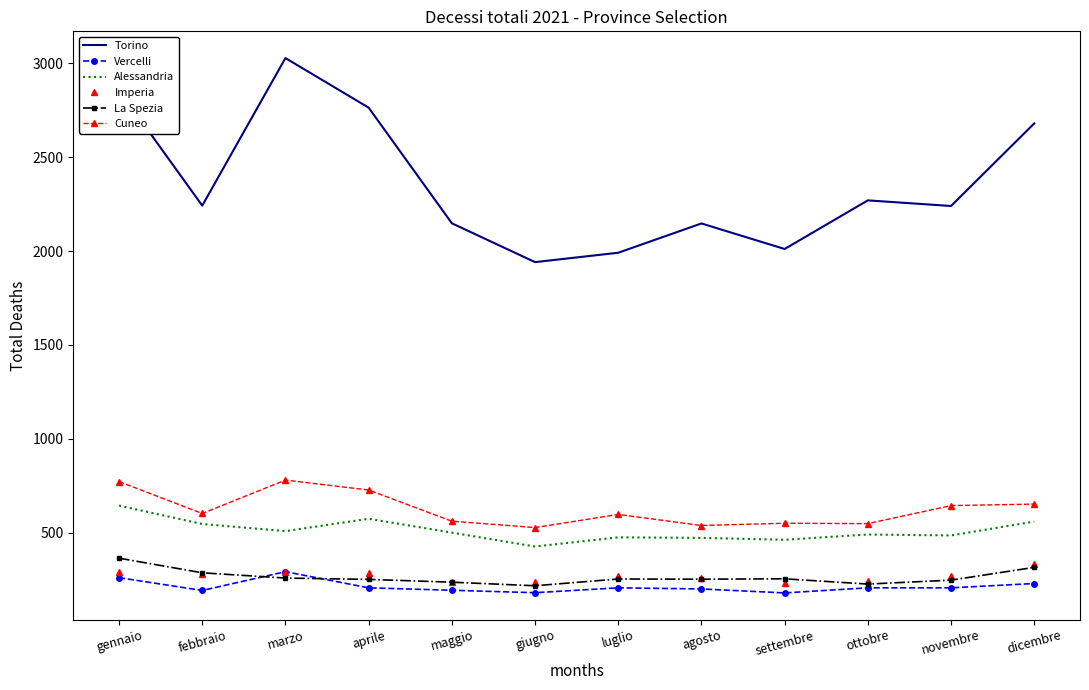

Read the Imperia value at gennaio.

290